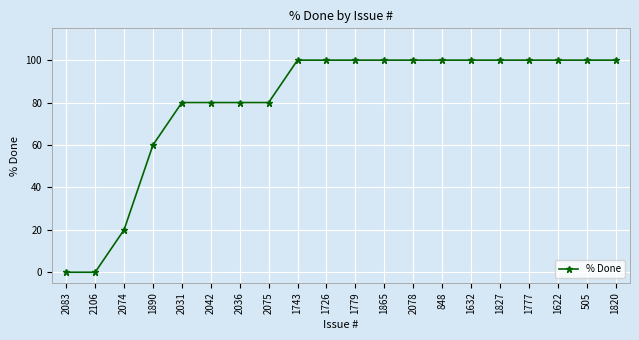

How many lines are shown in the chart?

1